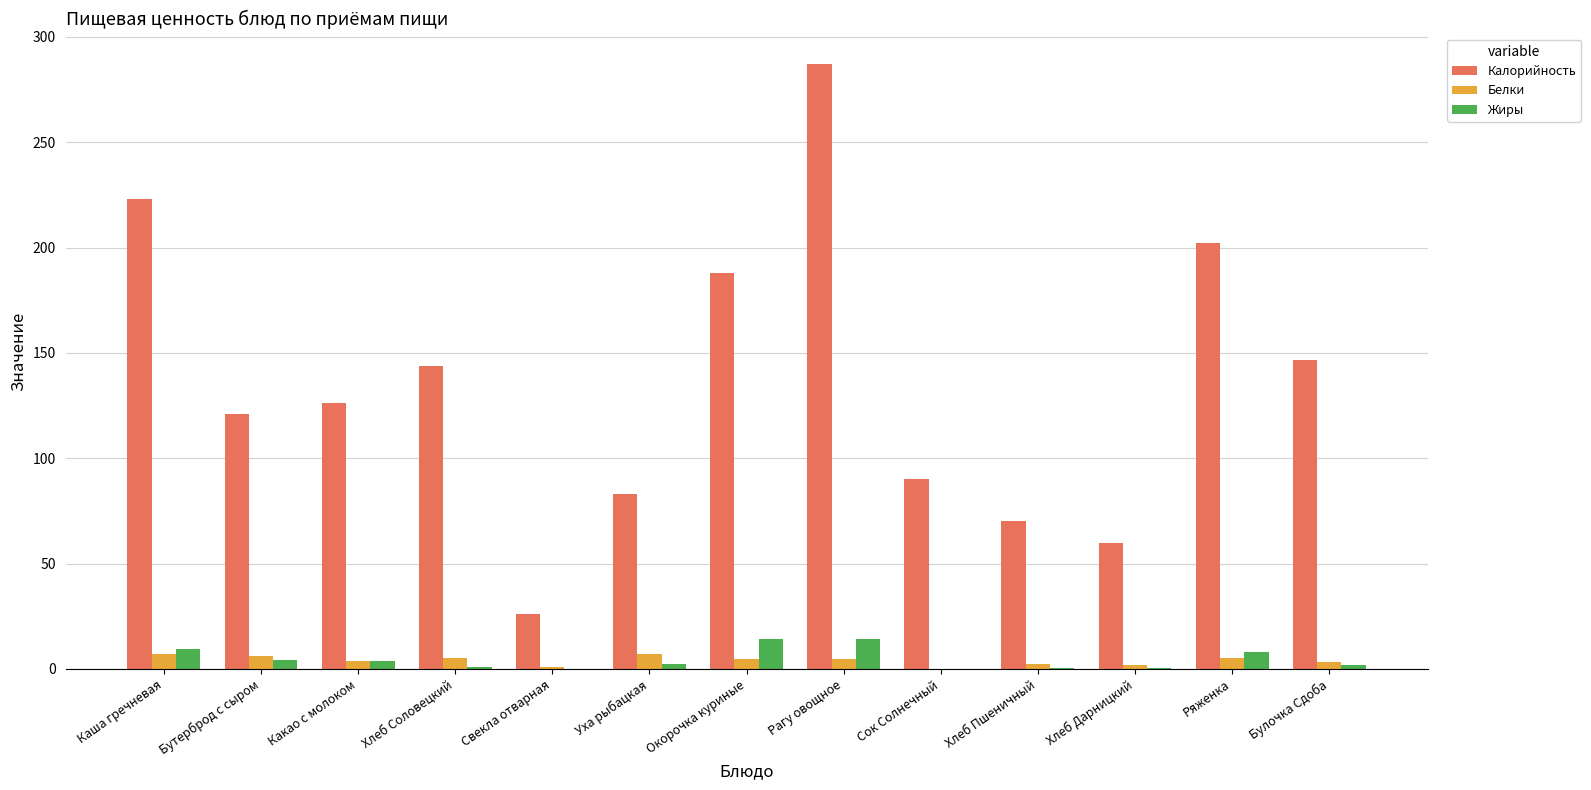

What is the average value of the Жиры series?

4.7